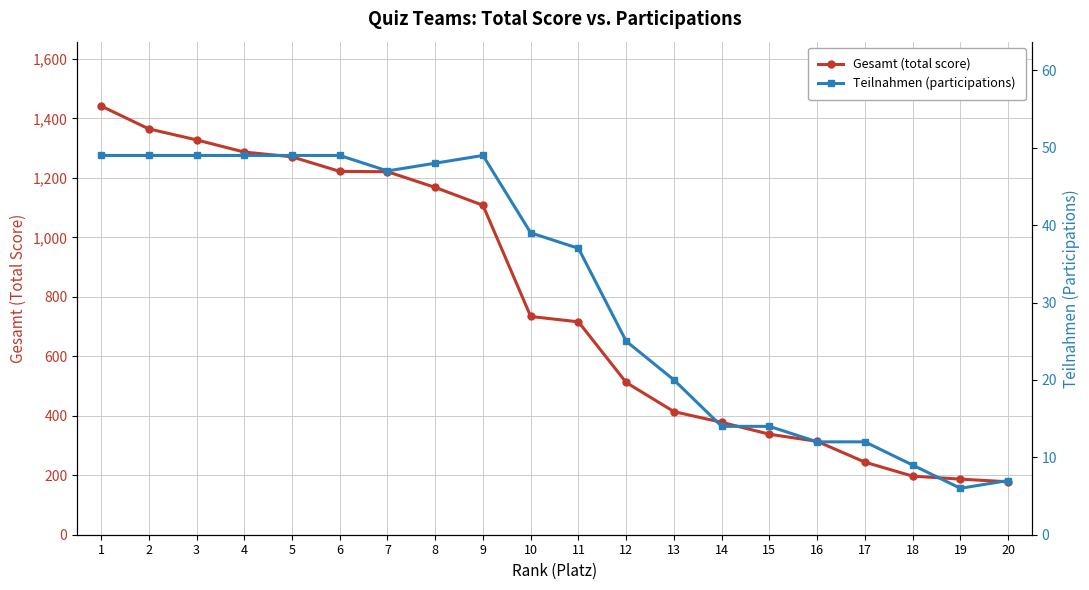

How many lines are shown in the chart?

2